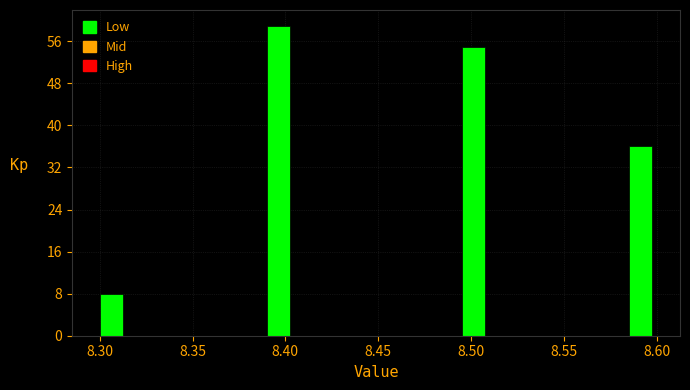

Read against the x-axis, roughly where is the centre of the tallest bar?

8.395